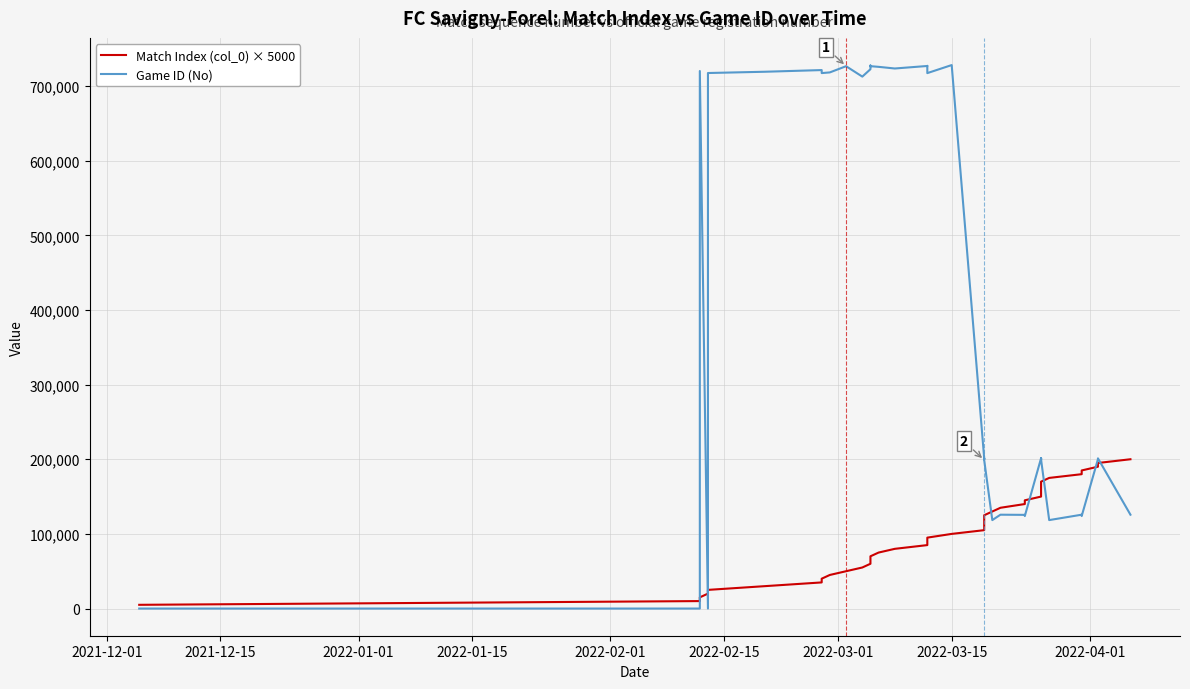

What are all the series names shown in the legend?

Match Index (col_0) × 5000, Game ID (No)